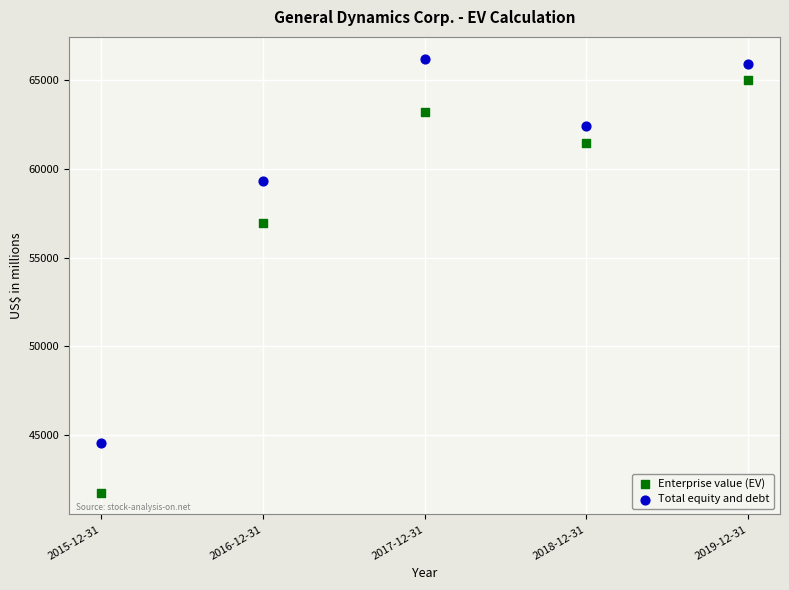

Across all data points, what is the average Y value?

58673